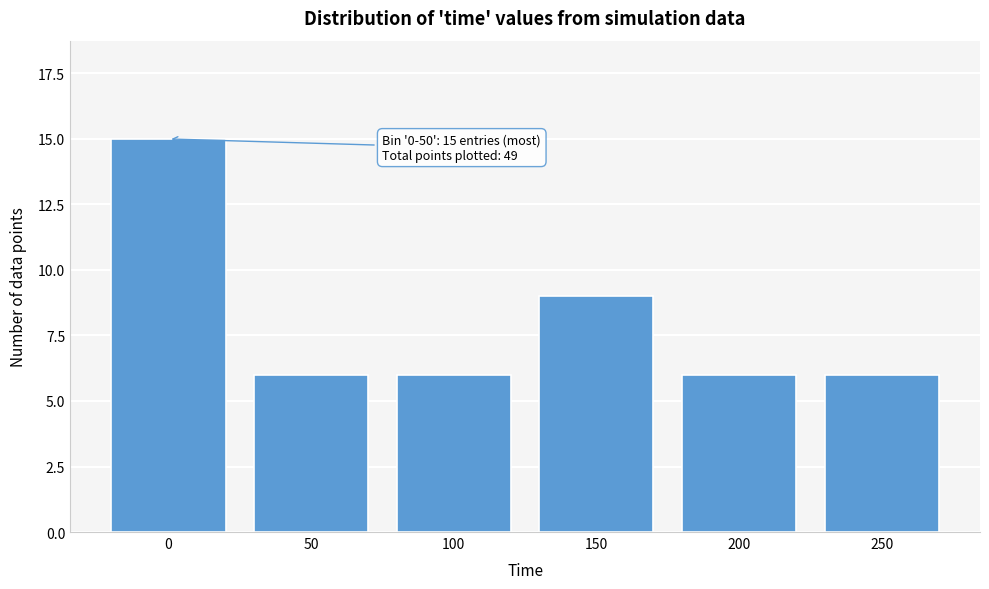

Reading right to left, list all the values displayed in this chart.

250=6	200=6	150=9	100=6	50=6	0=15